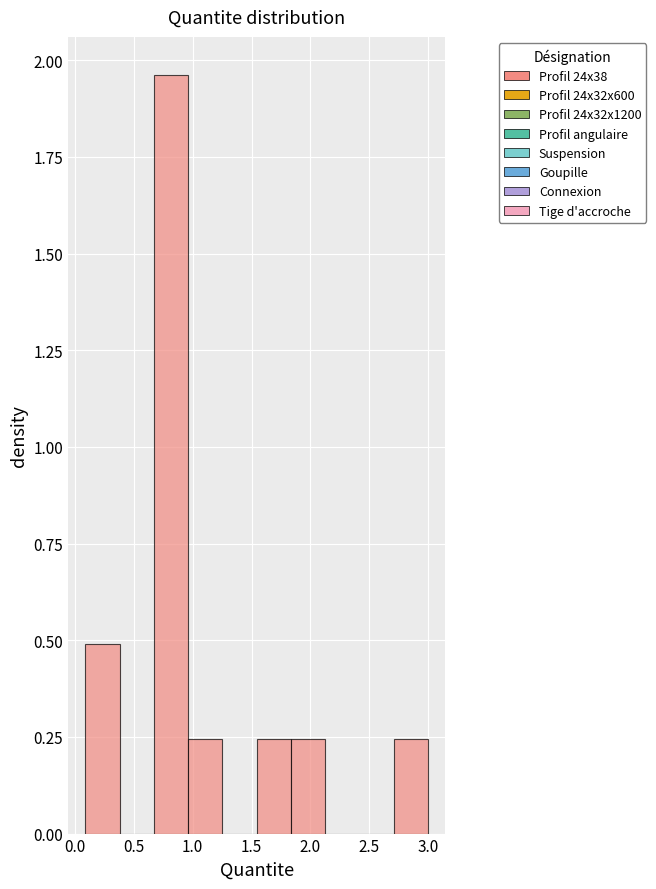

Which range on the x-axis has the tallest bar?

0.65 to 0.95